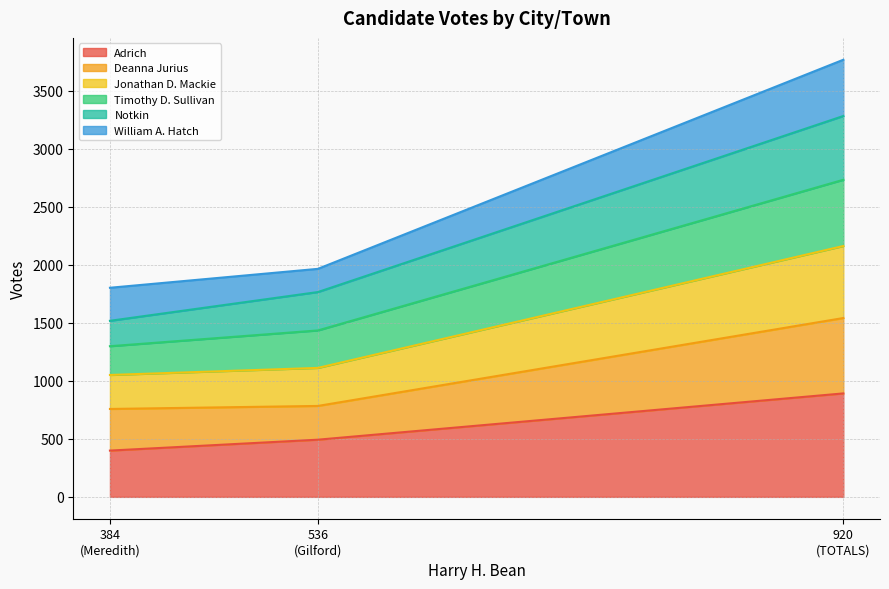

What is the highest value of the Adrich series?

892